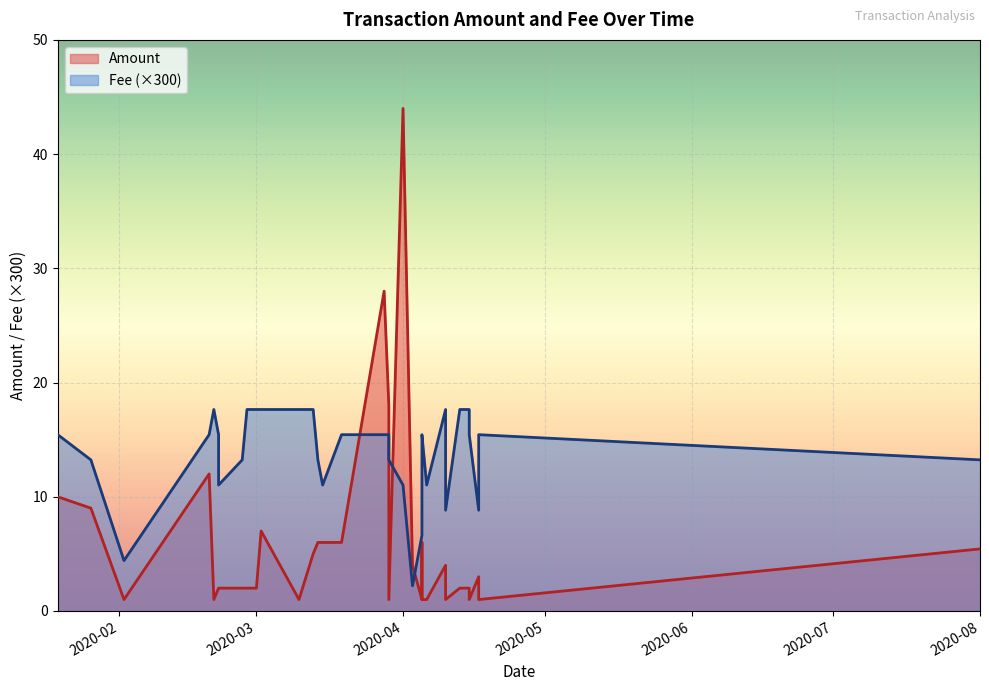

What is the difference between the maximum and minimum values in the Fee series?

15.4